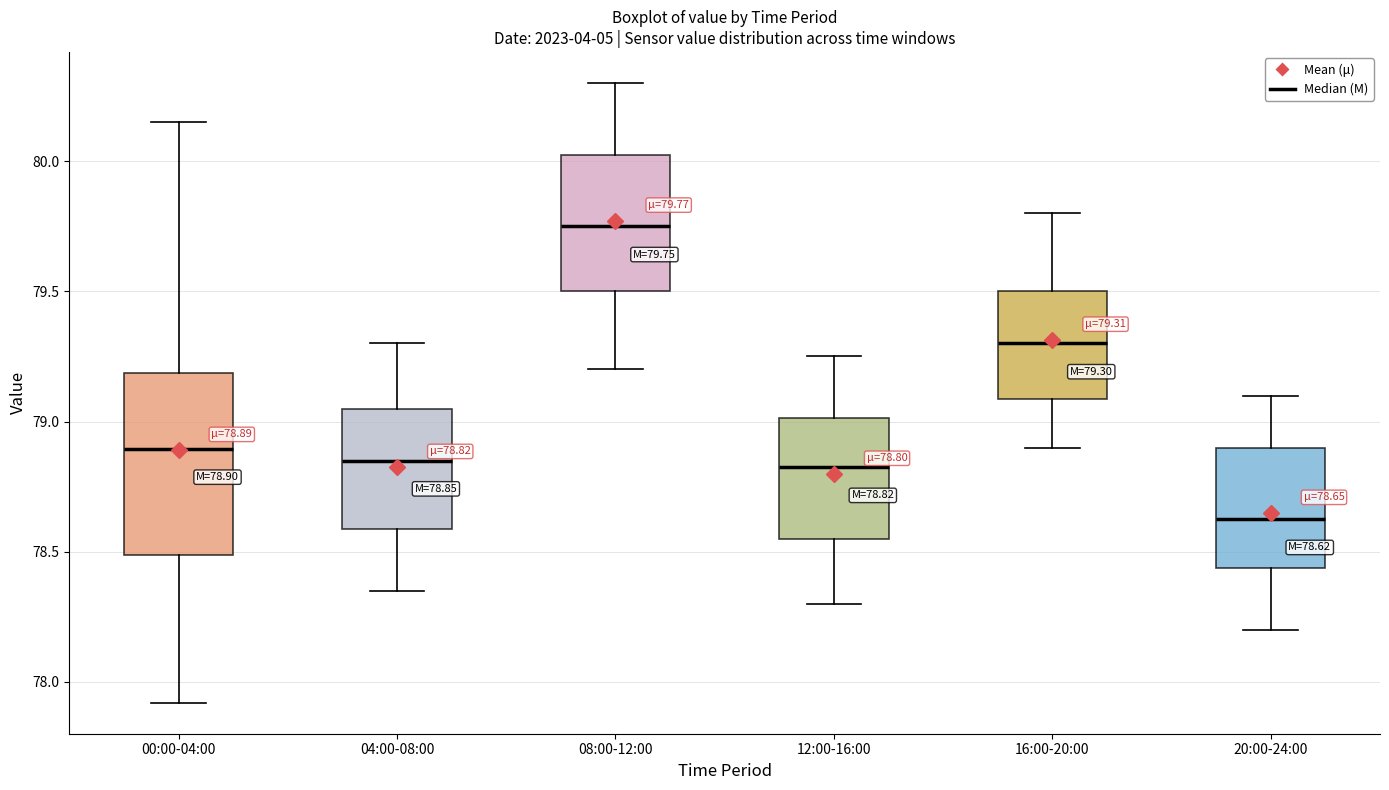

Which box has the lowest median line?

20:00-24:00